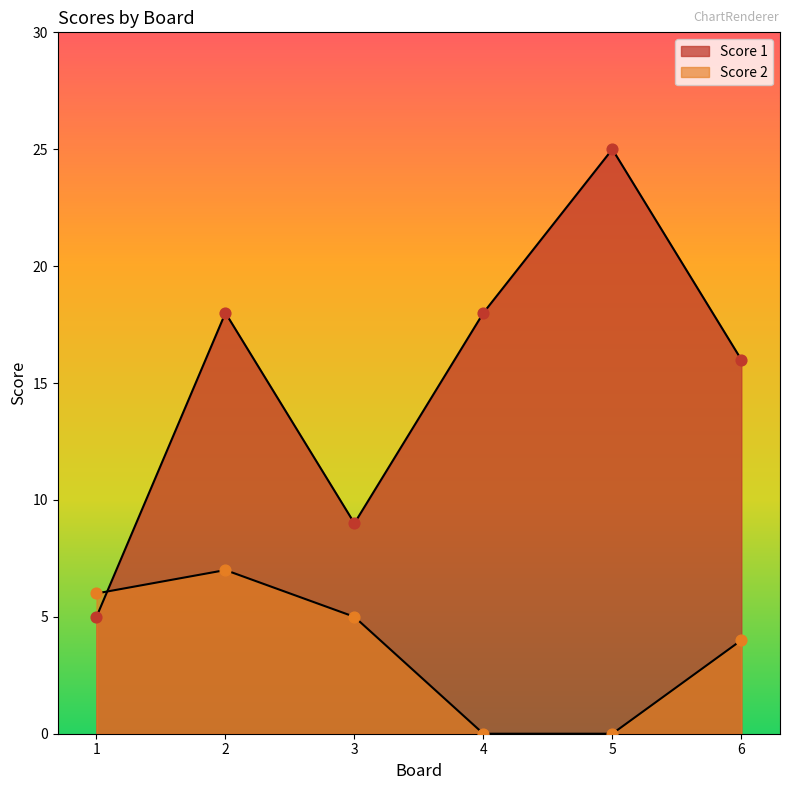

Which series contains the lowest Y value?

Score 2